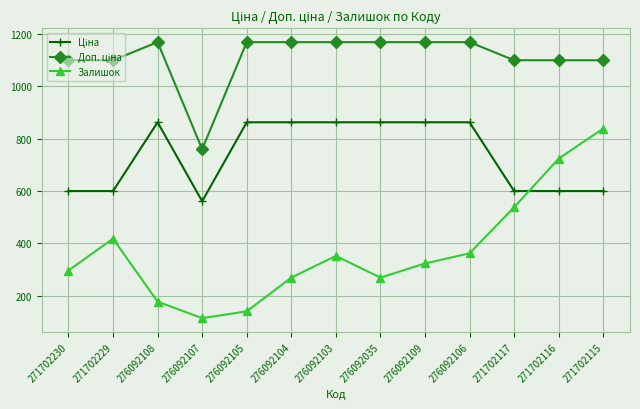

Where is the first local minimum for Залишок?

276092107